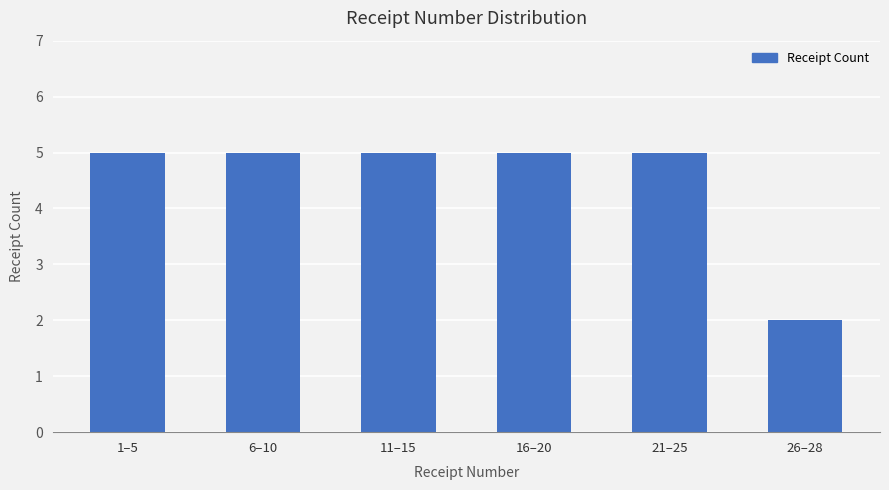

The value at 26–28 is 2. True or false?

True